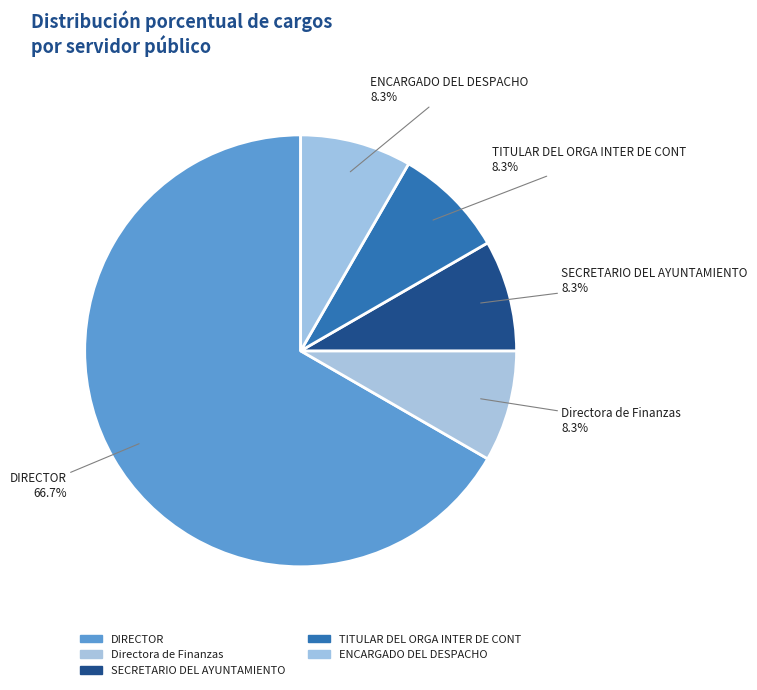

How many segments does this pie chart have?

5